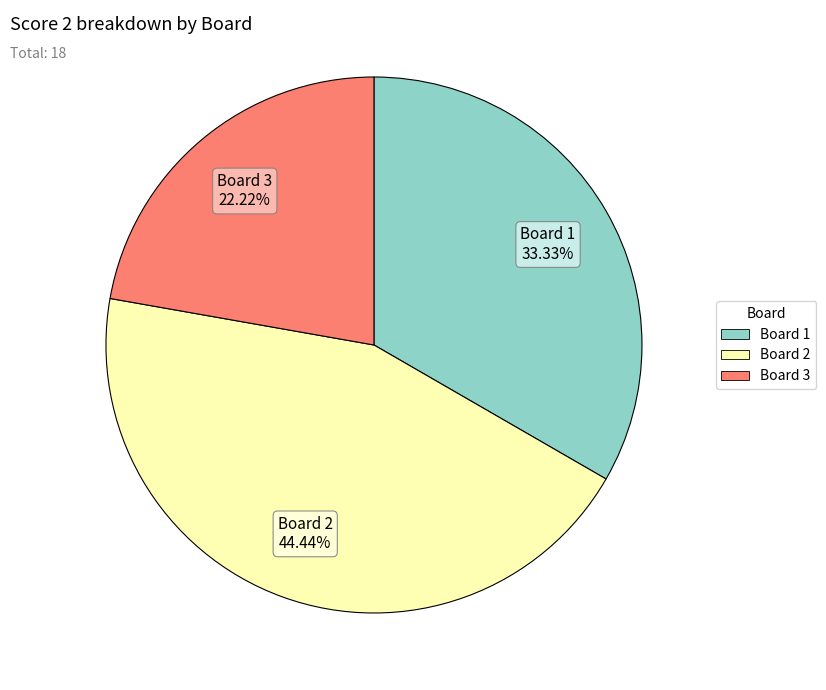

Is there any slice that represents more than half of the pie?

No